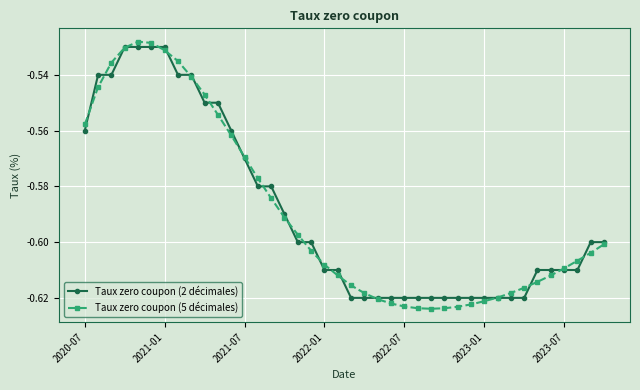

Which series has the largest range (max minus min)?

Taux zero coupon (5 décimales)